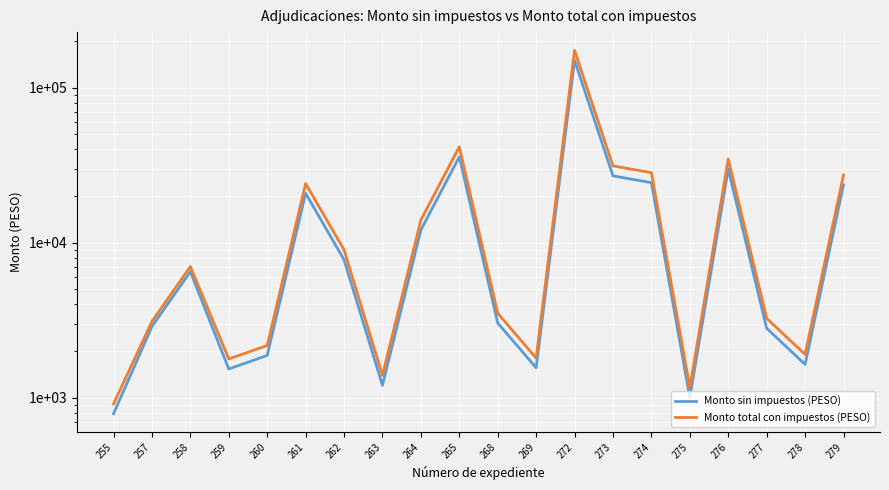

At how many categories does at least one series exceed 131612?

1